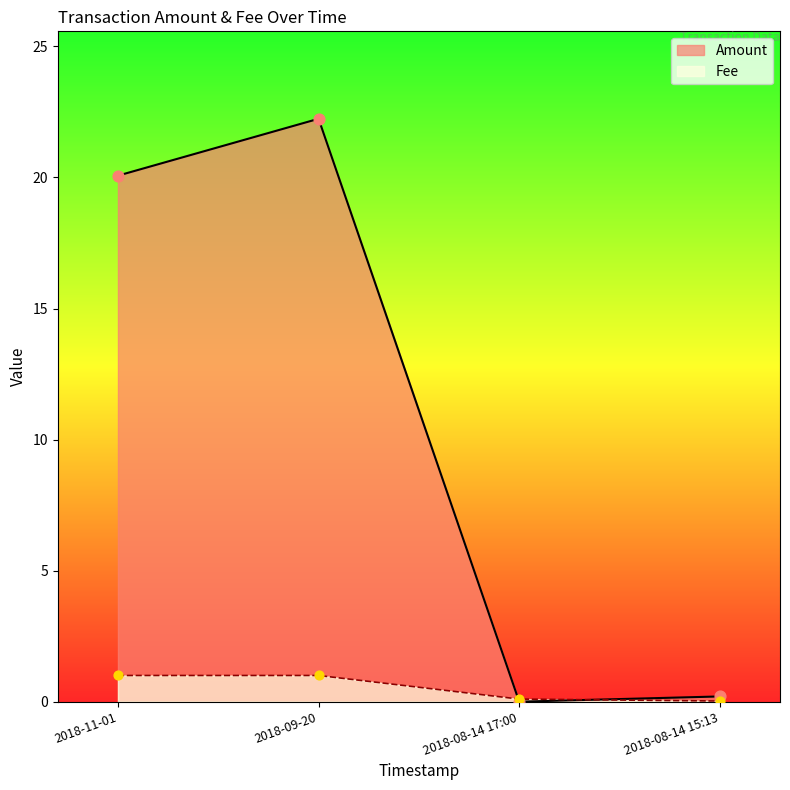

Which series reaches the minimum Y coordinate?

Amount